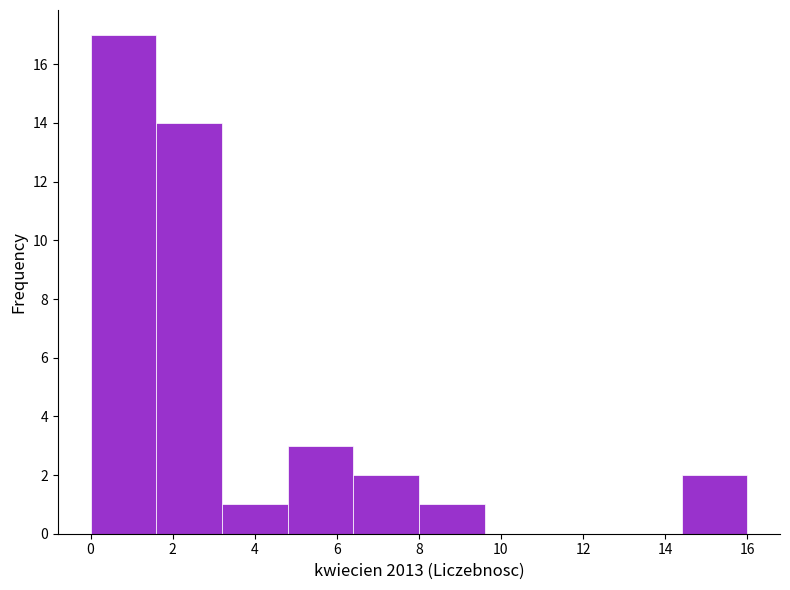

Over which range of the x-axis is the bar tallest?

0.0 to 1.6